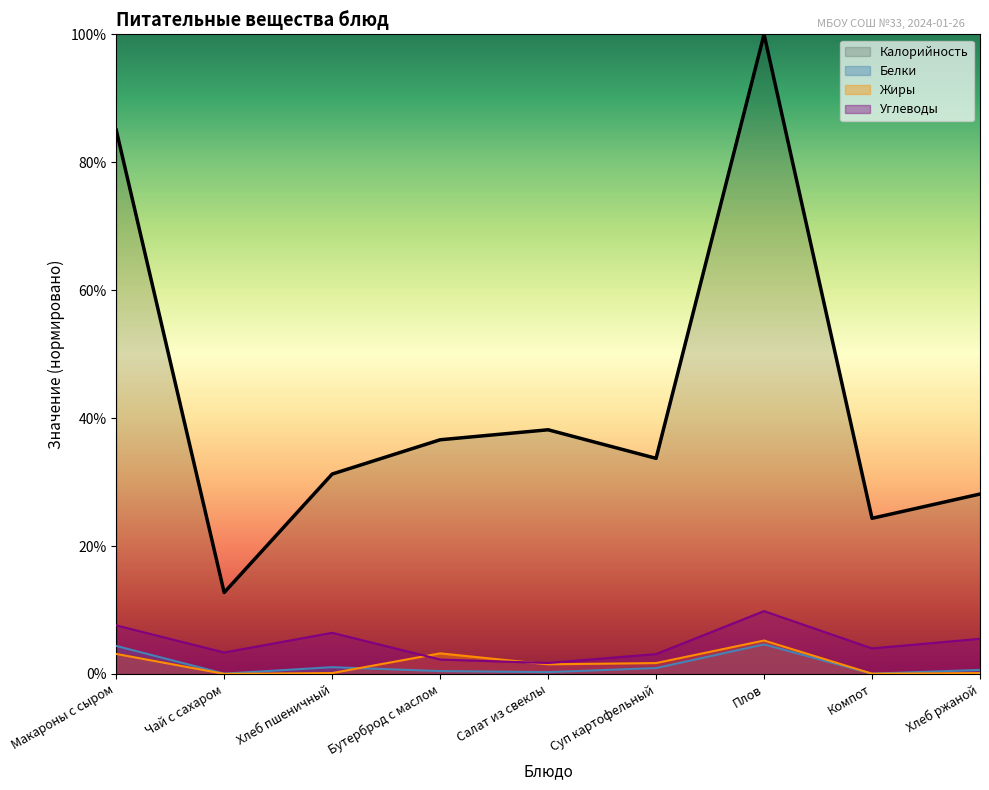

In Жиры, how many points are higher than both neighbors (excluding endpoints)?

2